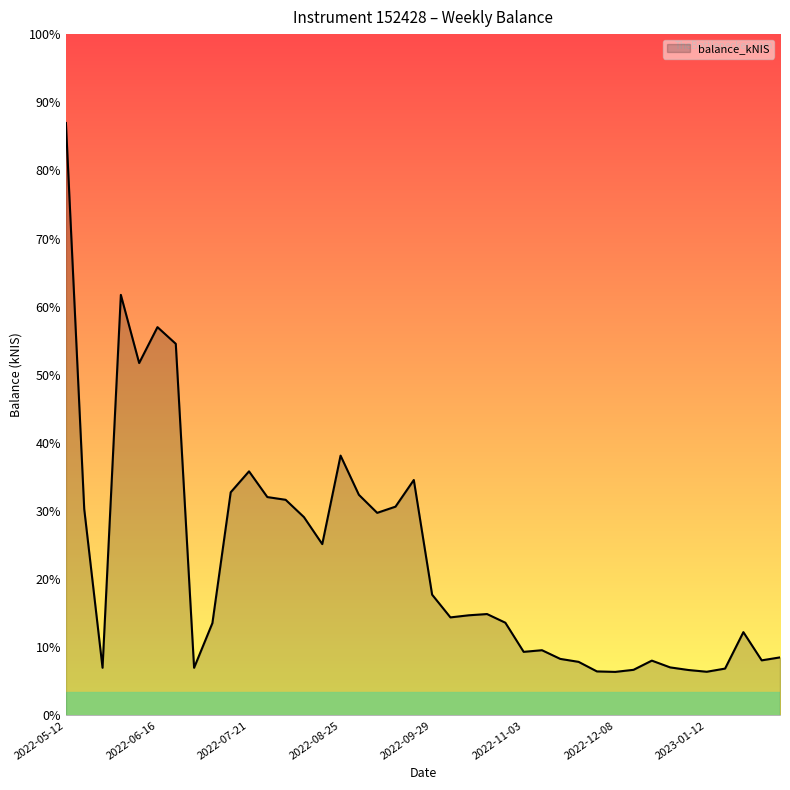

Rank the categories by value from lowest to highest.

2022-12-08, 2023-01-12, 2022-12-01, 2023-01-05, 2022-12-15, 2023-01-19, 2022-06-30, 2022-05-26, 2022-12-29, 2022-11-24, 2022-12-22, 2023-02-02, 2022-11-17, 2023-02-09, 2022-11-03, 2022-11-10, 2023-01-26, 2022-07-07, 2022-10-27, 2022-10-06, 2022-10-13, 2022-10-20, 2022-09-29, 2022-08-18, 2022-08-11, 2022-09-08, 2022-05-19, 2022-09-15, 2022-08-04, 2022-07-28, 2022-09-01, 2022-07-14, 2022-09-22, 2022-07-21, 2022-08-25, 2022-06-09, 2022-06-23, 2022-06-16, 2022-06-02, 2022-05-12